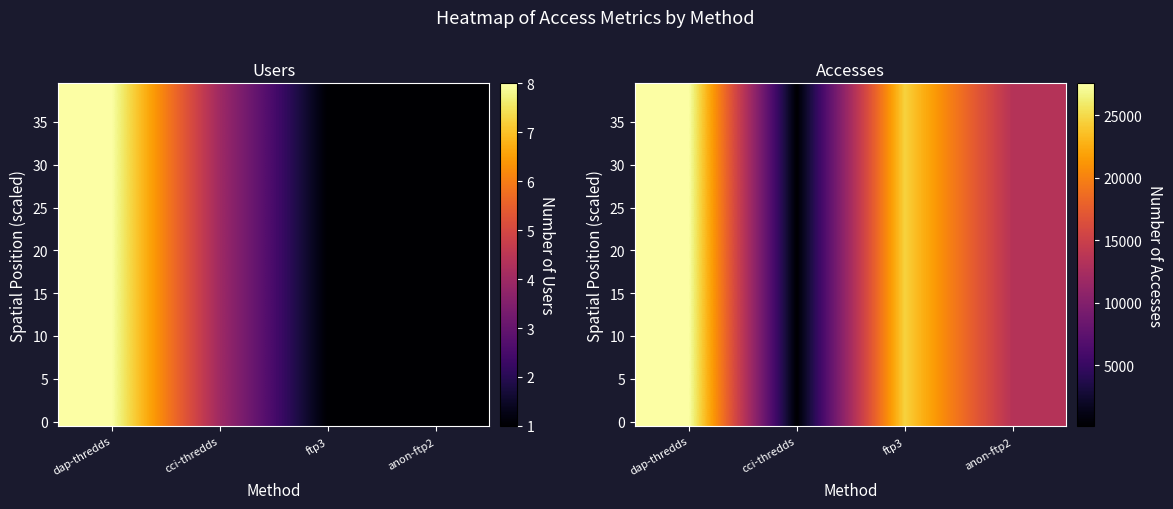

List the labels in order of 20 value, largest first.

dap-thredds, ftp3, anon-ftp2, cci-thredds